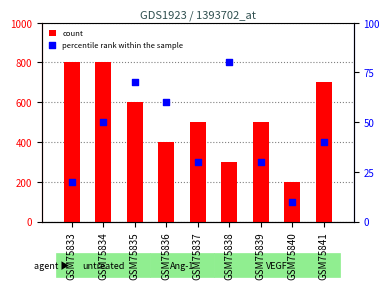

Is the value of percentile rank within the sample at GSM75838 greater than the value of count at GSM75840?

No